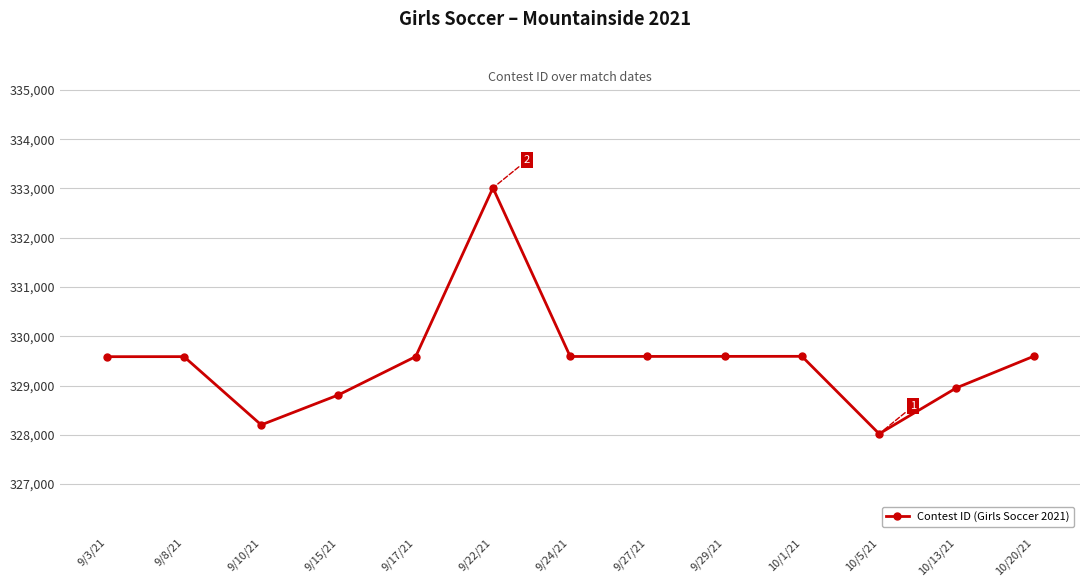

What is the value of the 11th point from the left?

328021